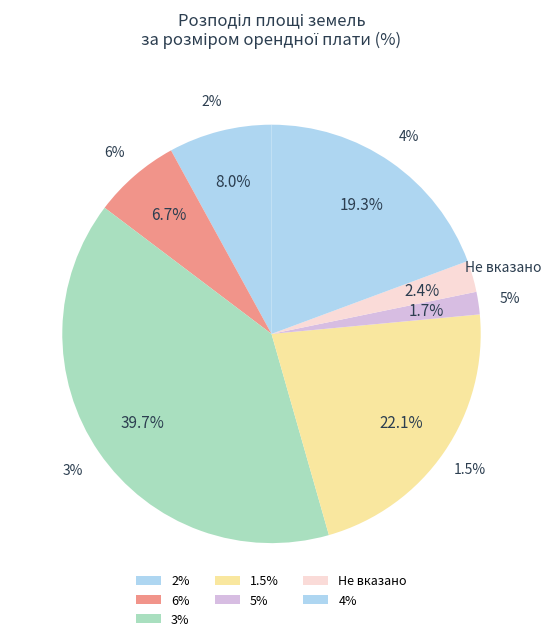

The 6 slice represents 1% of the pie. True or false?

False